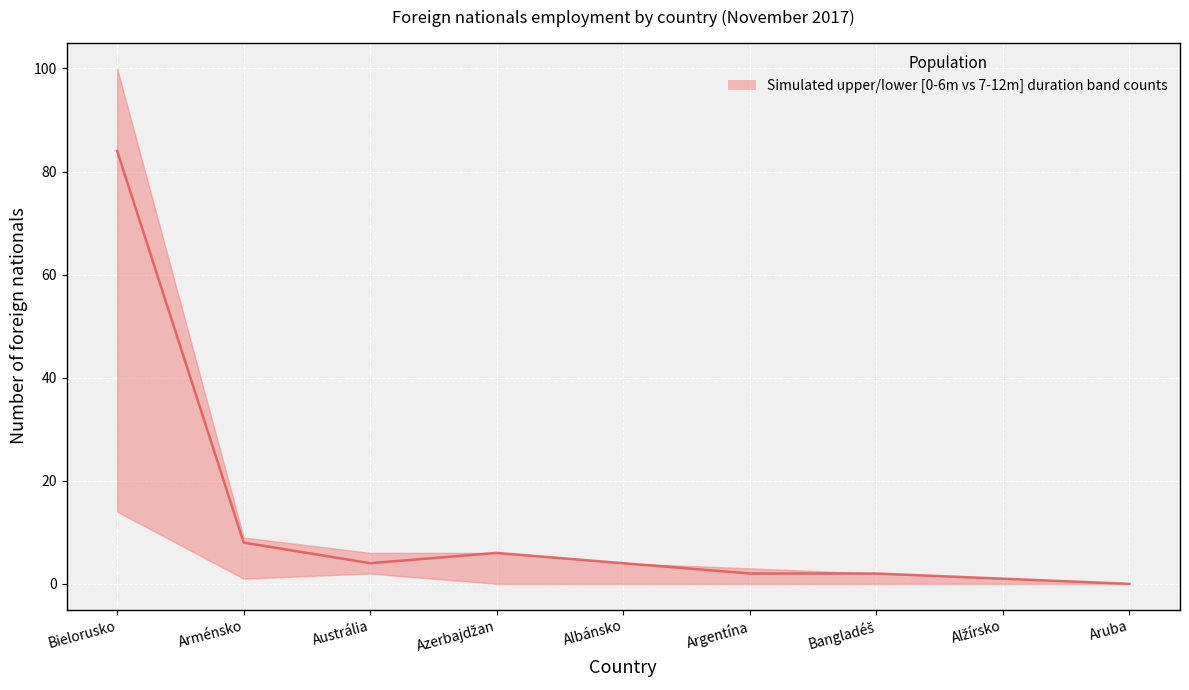

True or false: the data shows 1 at Argentína.

False